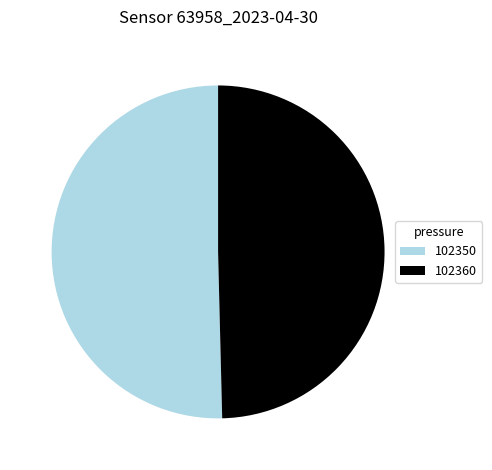

What is the largest slice in the pie chart?

102350